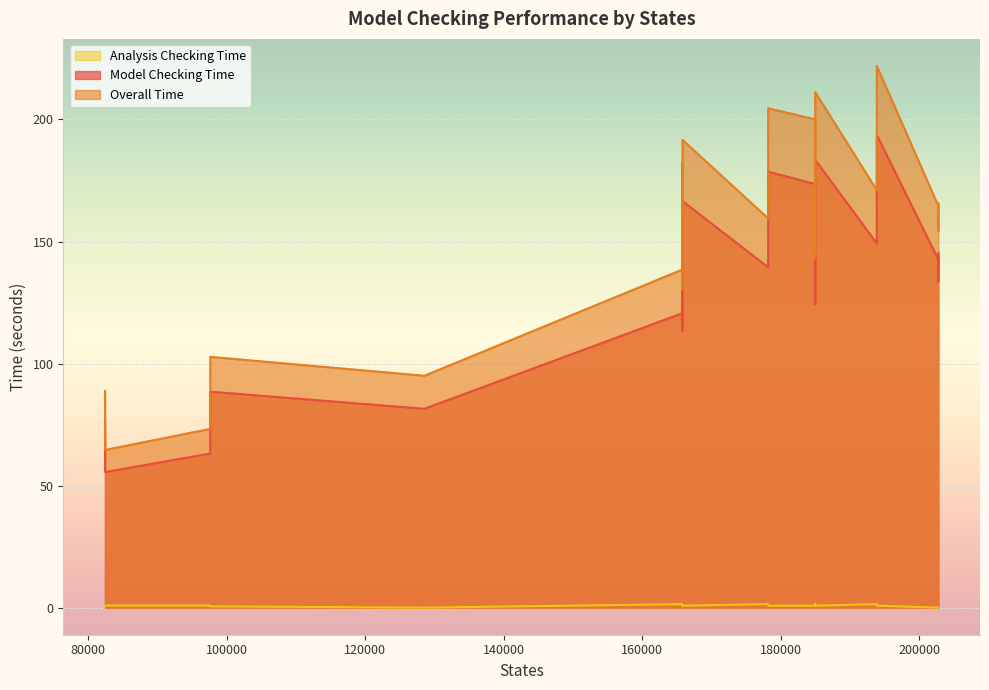

What are all the series names shown in the legend?

Model Checking Time, Overall Time, Analysis Checking Time